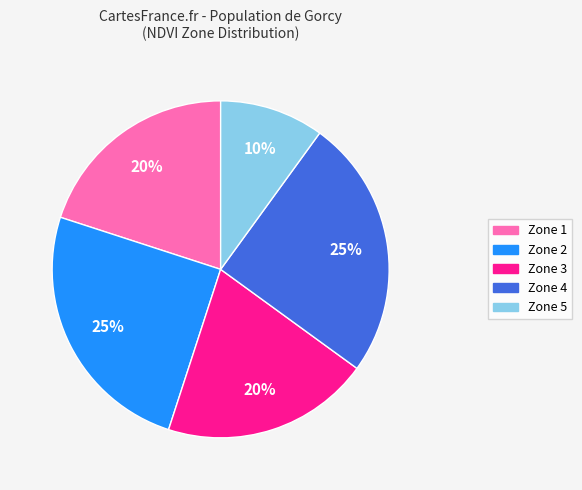

What is the smallest slice in the pie chart?

Zone 5